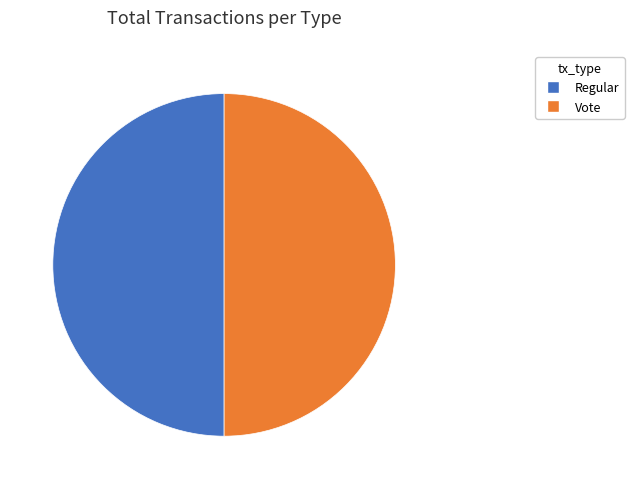

Do Regular and Vote together represent more than half of the pie?

Yes